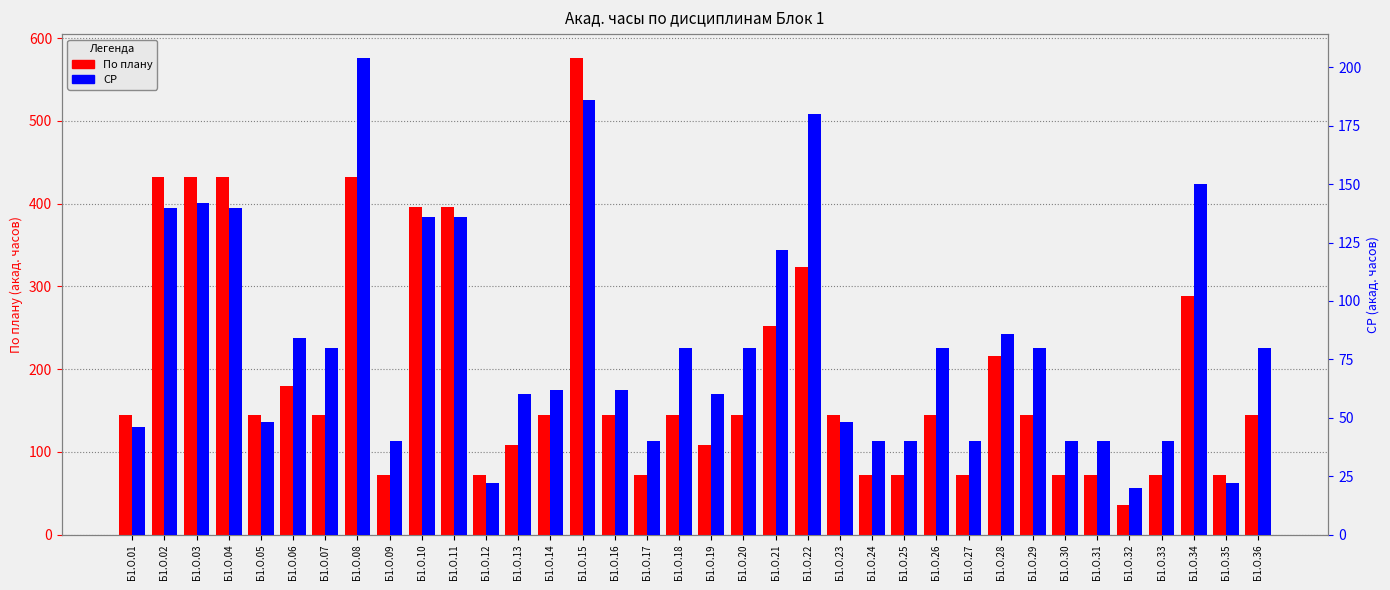

At how many categories does at least one series exceed 155?

12